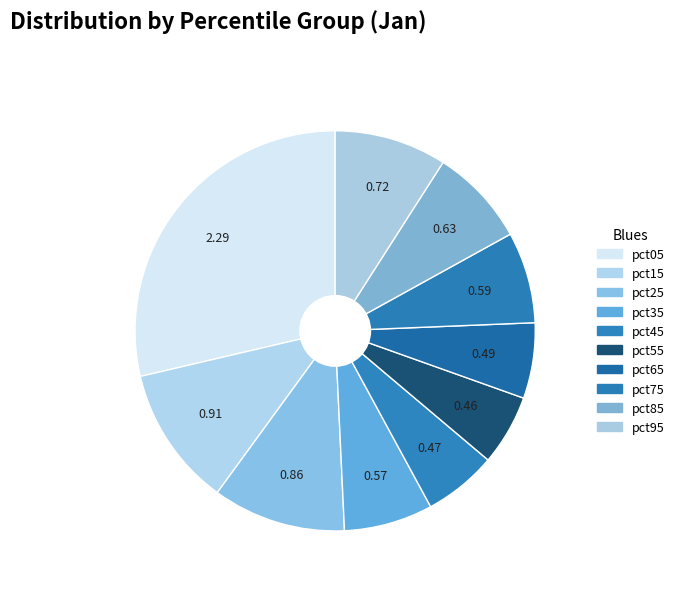

What is the smallest slice in the pie chart?

pct55